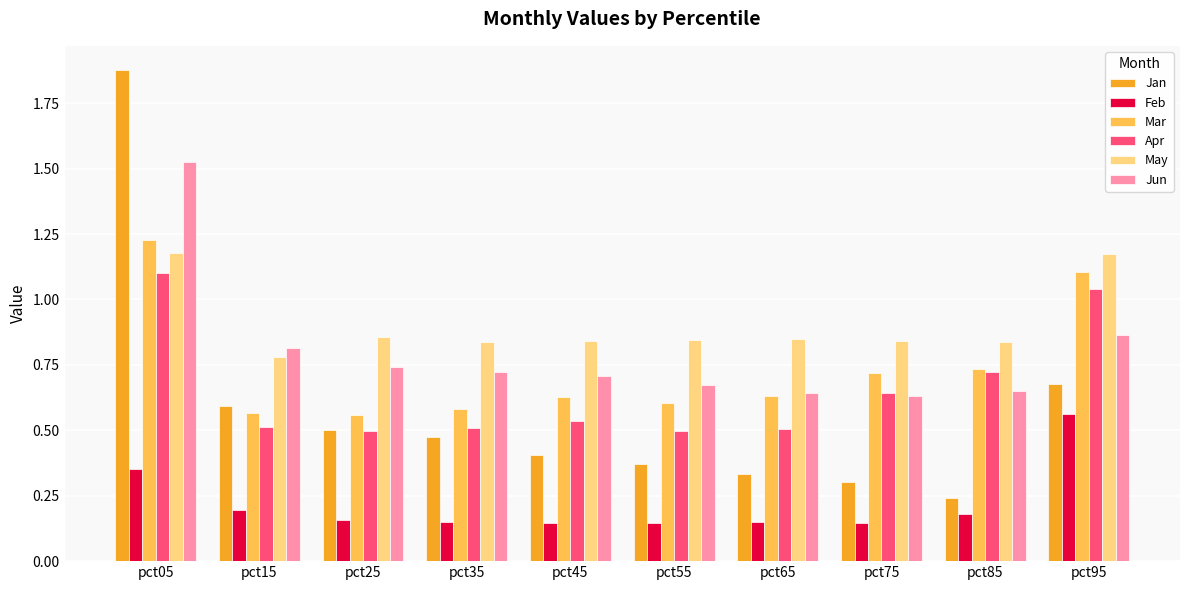

Is it true that Jun equals 0.8 at pct15?

True